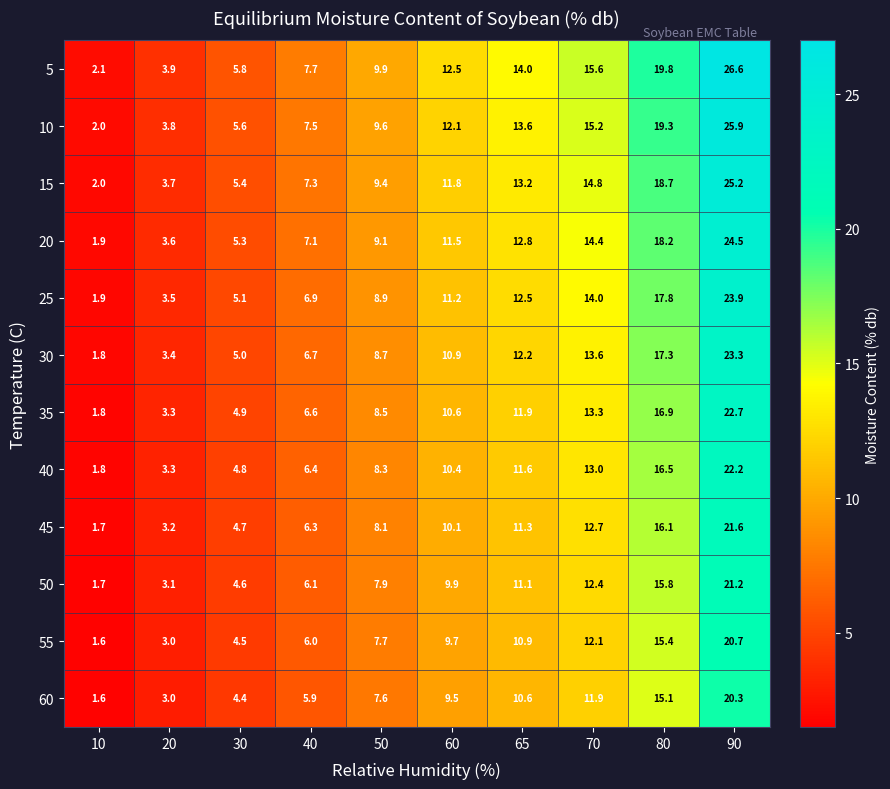

Rank the series at 60 from lowest to highest value.

60, 55, 50, 45, 40, 35, 30, 25, 20, 15, 10, 5